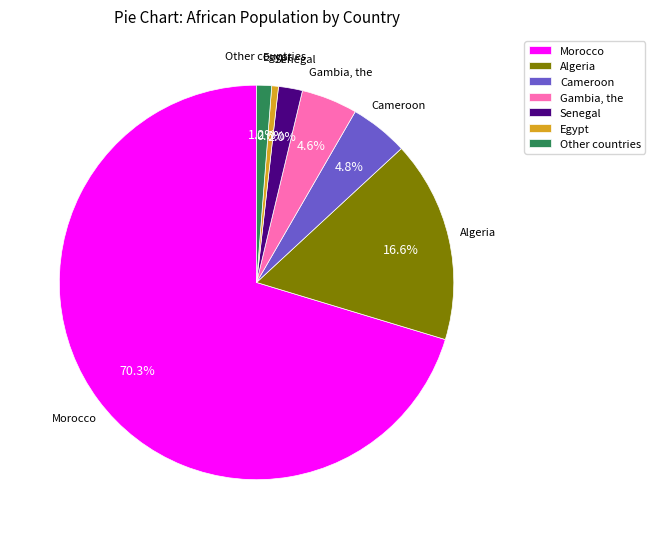

Between Morocco and Egypt, which is larger?

Morocco